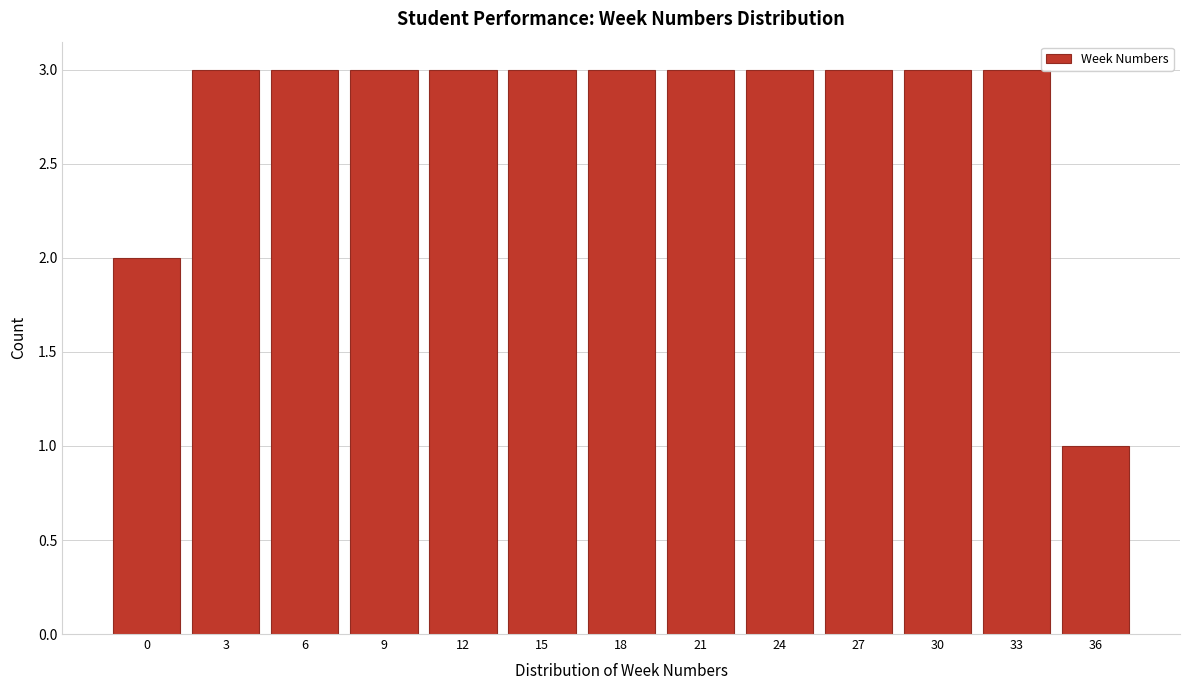

Reading left to right, list all the values displayed in this chart.

0=2	3=3	6=3	9=3	12=3	15=3	18=3	21=3	24=3	27=3	30=3	33=3	36=1